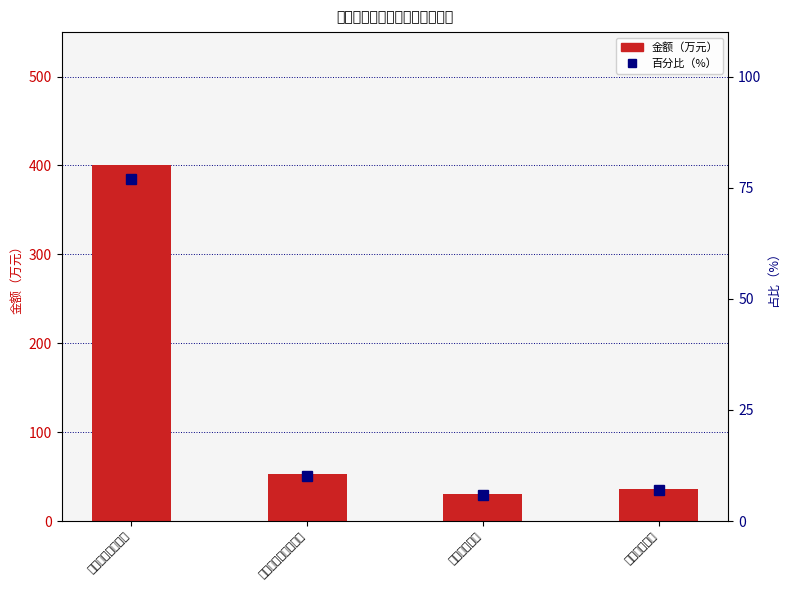

What is the label of the 3rd bar from the right?

社会保障和就业支出